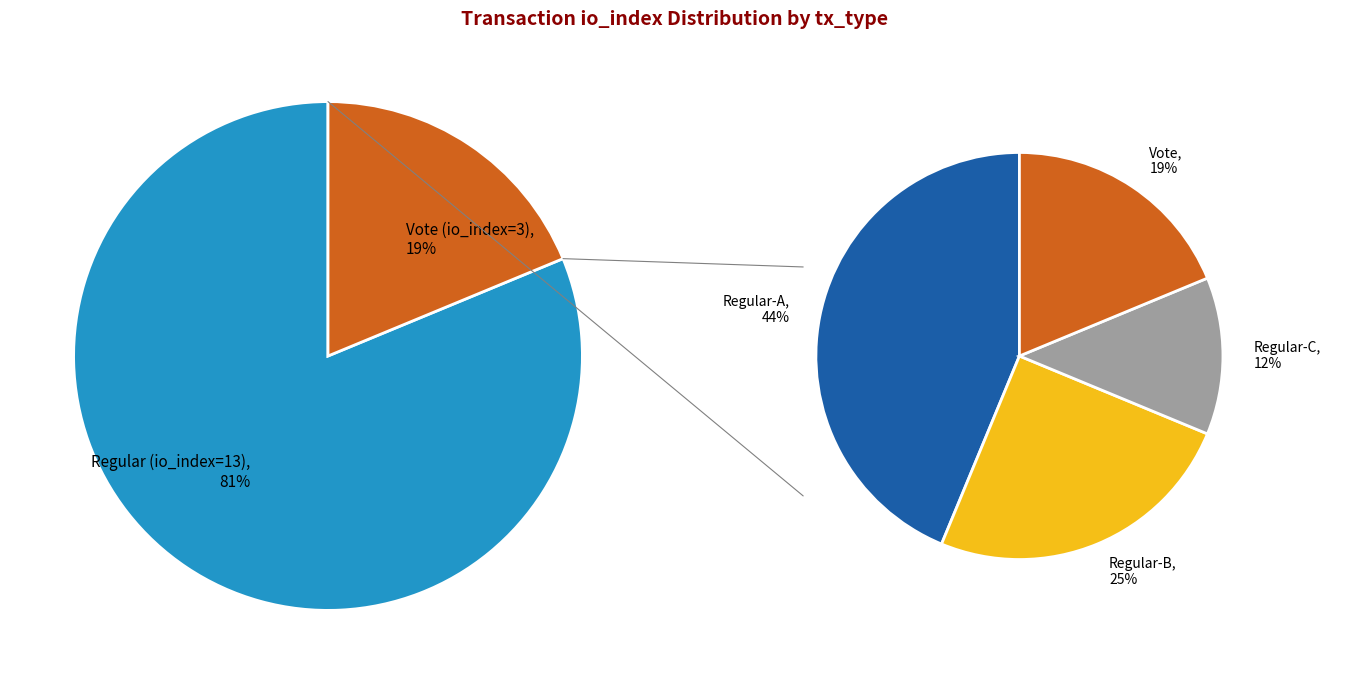

How many slices are in this pie chart?

2